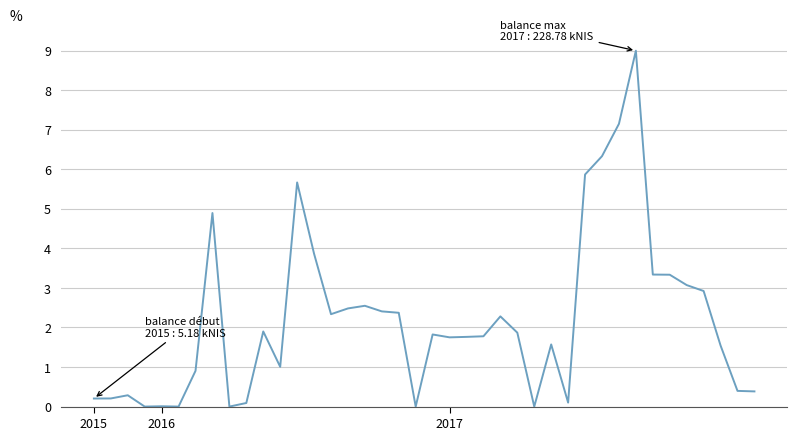

What is the greatest value displayed?

9.0